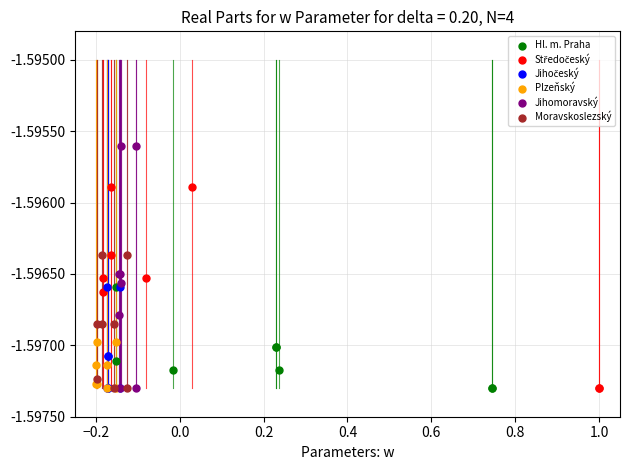

Which series has the widest spread of Y values?

Jihomoravský